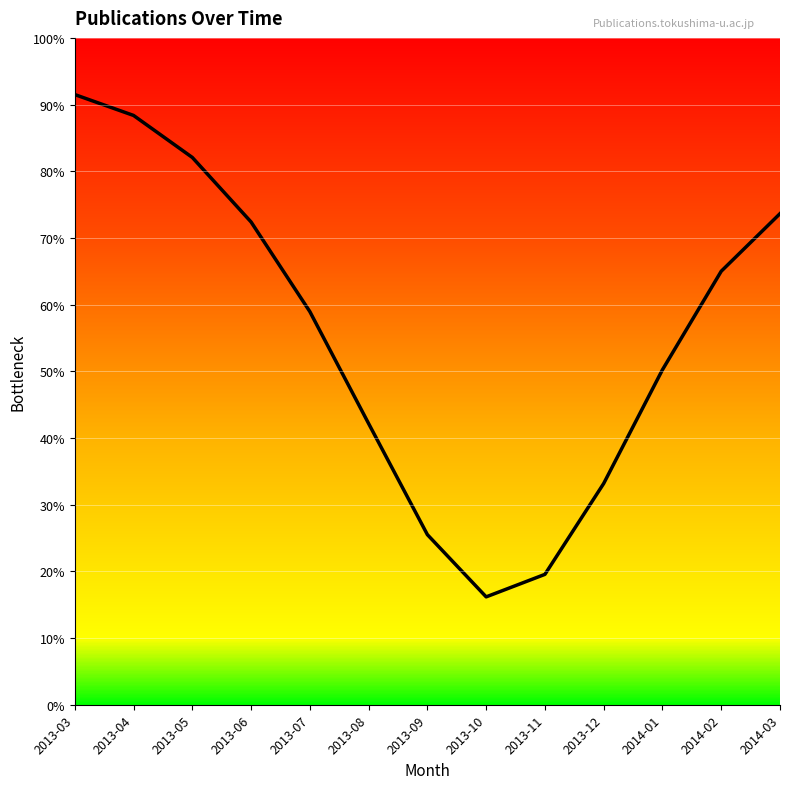

What is the approximate value at 2013-12?

33.2